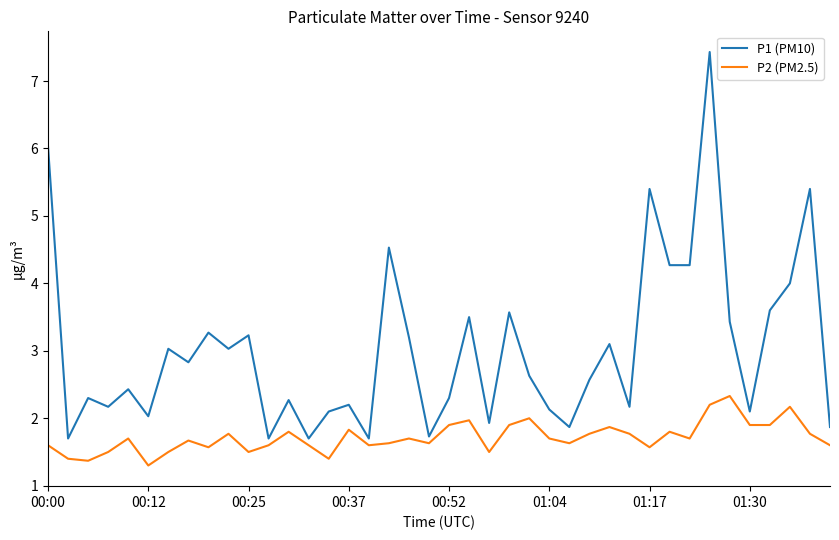

What is the difference between the maximum and minimum values in the P2 (PM2.5) series?

1.0